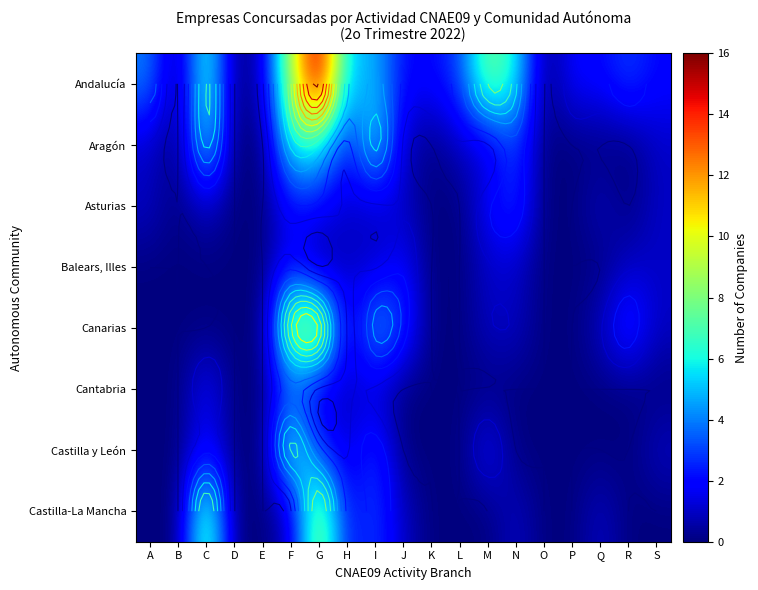

What is the sum of the Asturias values at K and G?

2